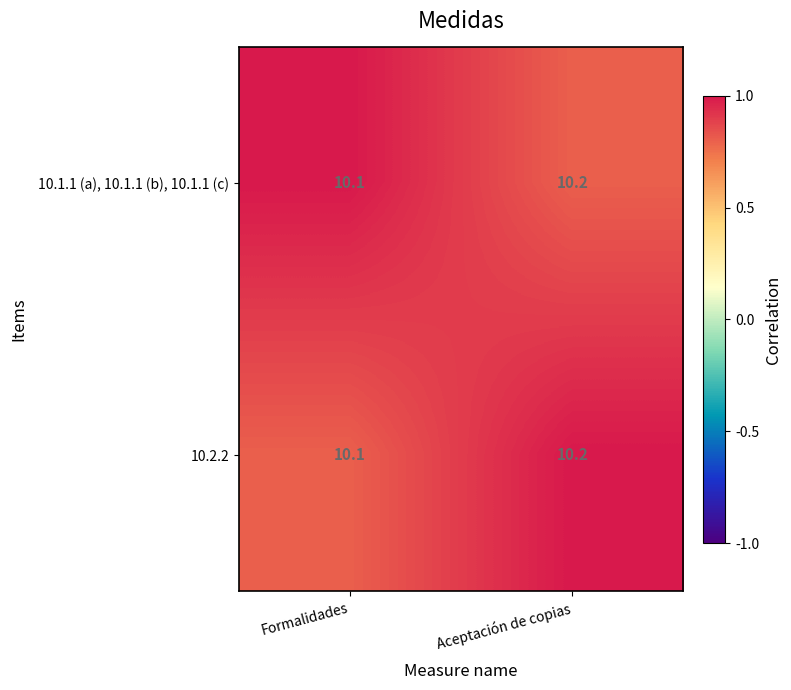

Is the value of 10.1.1 (a), 10.1.1 (b), 10.1.1 (c) at Aceptación de copias greater than the value of 10.2.2 at Formalidades?

Yes